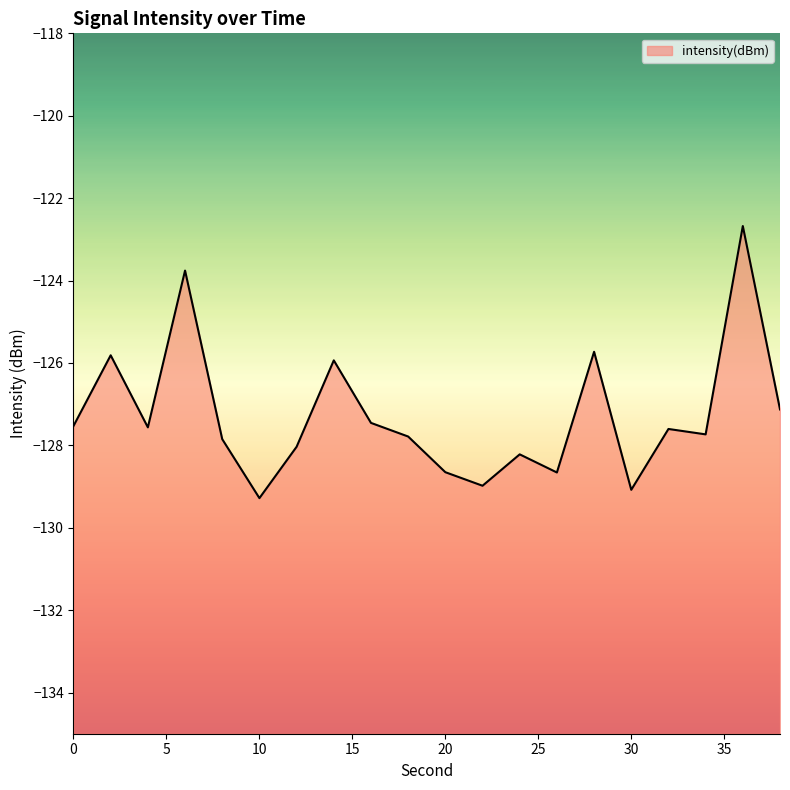

Rank the categories by value from lowest to highest.

10, 30, 22, 26, 20, 24, 12, 8, 18, 34, 32, 4, 0, 16, 38, 14, 2, 28, 6, 36